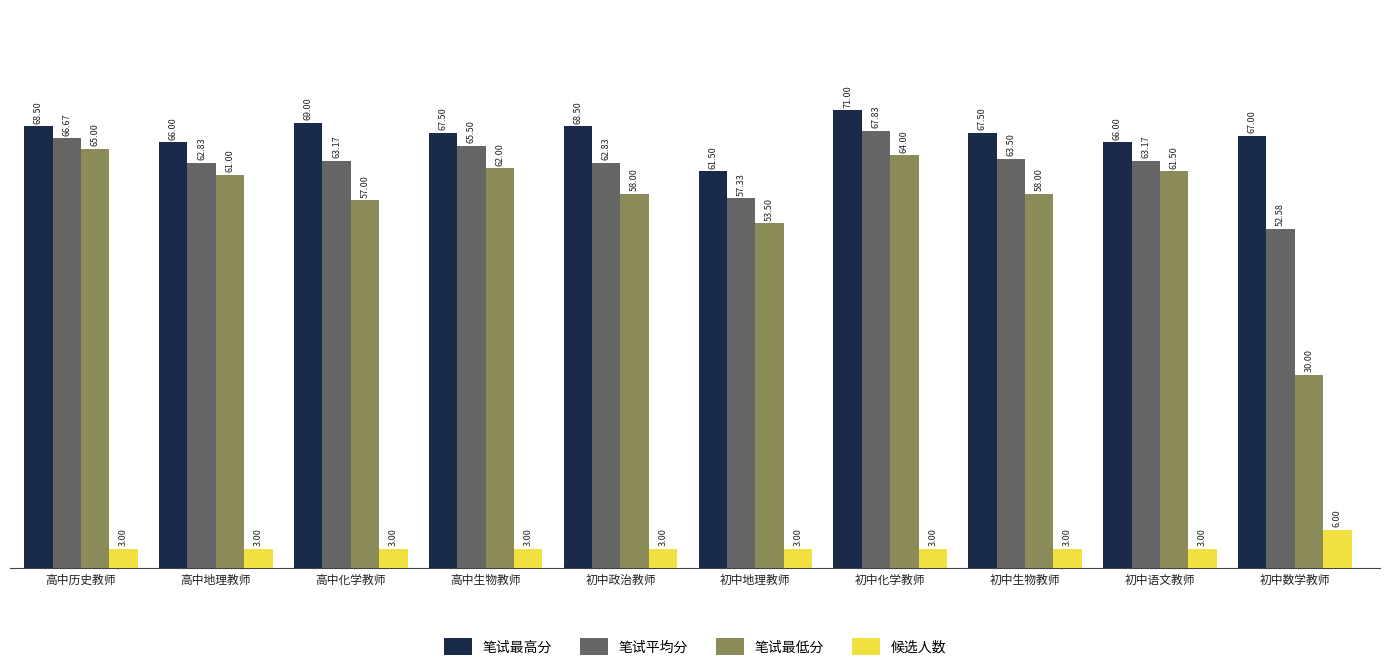

Reading right to left, extract all data points from this chart.

笔试最高分: 67.0	66.0	67.5	71.0	61.5	68.5	67.5	69.0	66.0	68.5
笔试平均分: 52.6	63.2	63.5	67.8	57.3	62.8	65.5	63.2	62.8	66.7
笔试最低分: 30.0	61.5	58.0	64.0	53.5	58.0	62.0	57.0	61.0	65.0
候选人数: 6.0	3.0	3.0	3.0	3.0	3.0	3.0	3.0	3.0	3.0